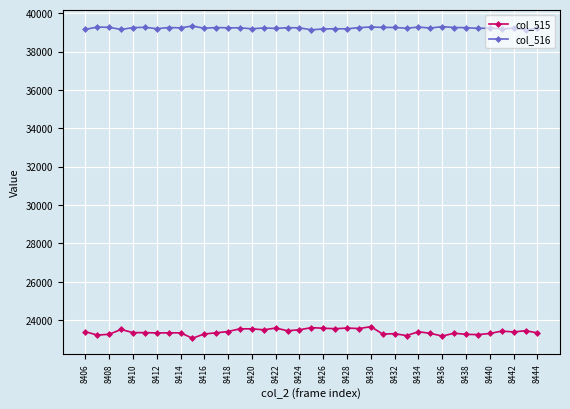

At how many categories does at least one series exceed 32550?

39